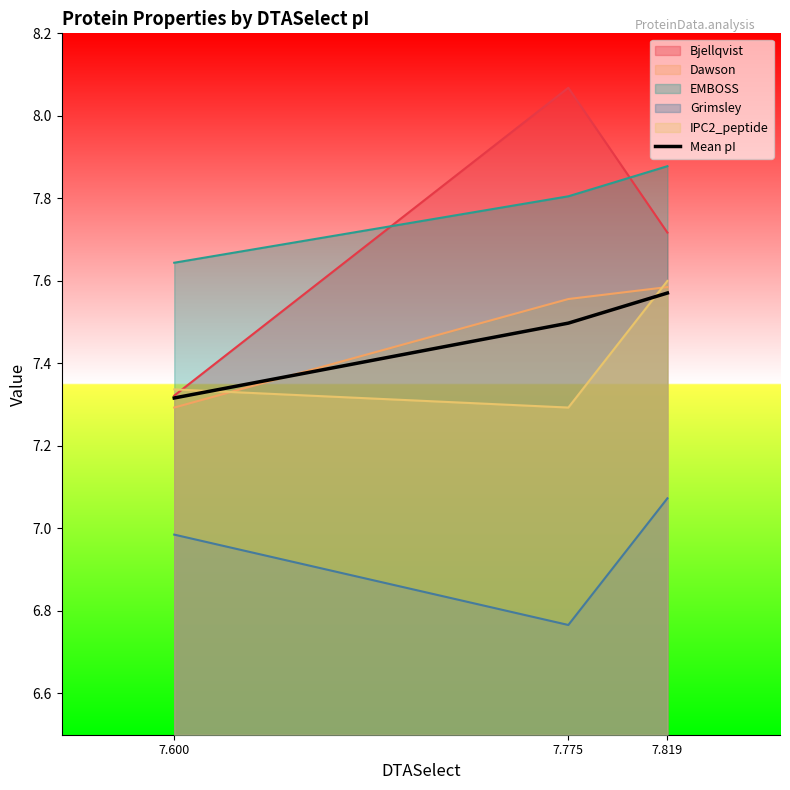

Rank the categories by value from lowest to highest.

7.600, 7.775, 7.819